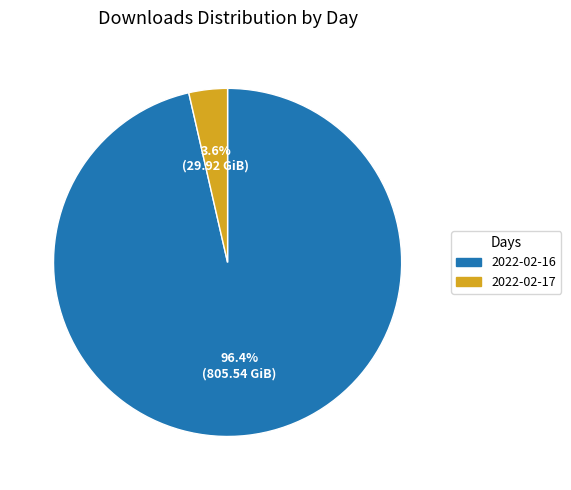

Between 2022-02-17 and 2022-02-16, which is larger?

2022-02-16